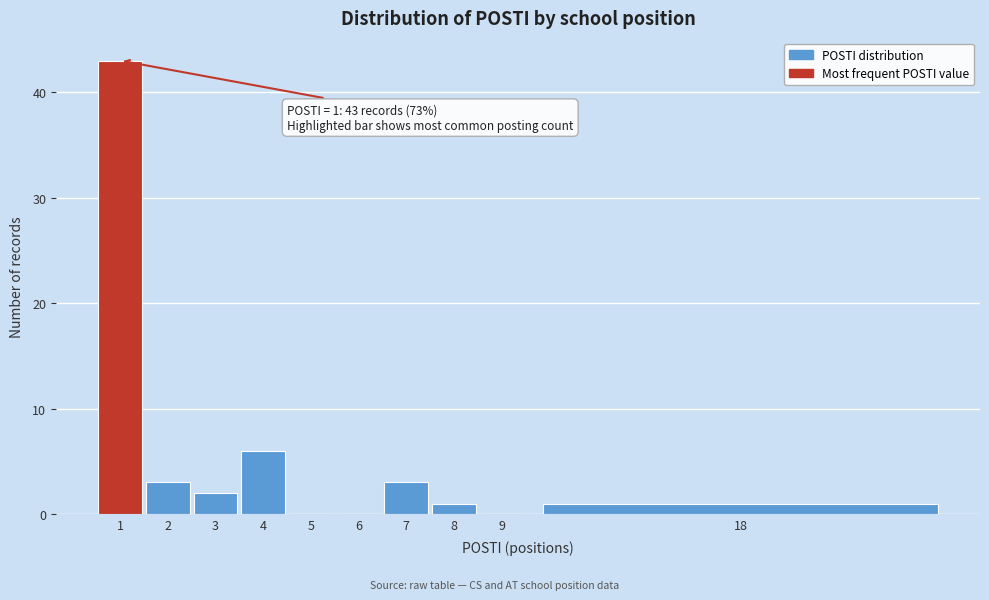

Reading left to right, list all the values displayed in this chart.

1=43	2=3	3=2	4=6	5=0	6=0	7=3	8=1	9=0	18=1